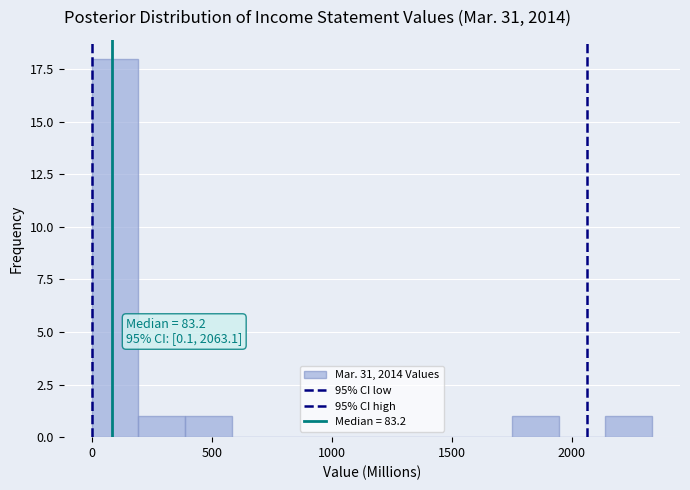

Around what value on the x-axis is the tallest bar? Give the approximate position of its centre, as read against the axis.

100